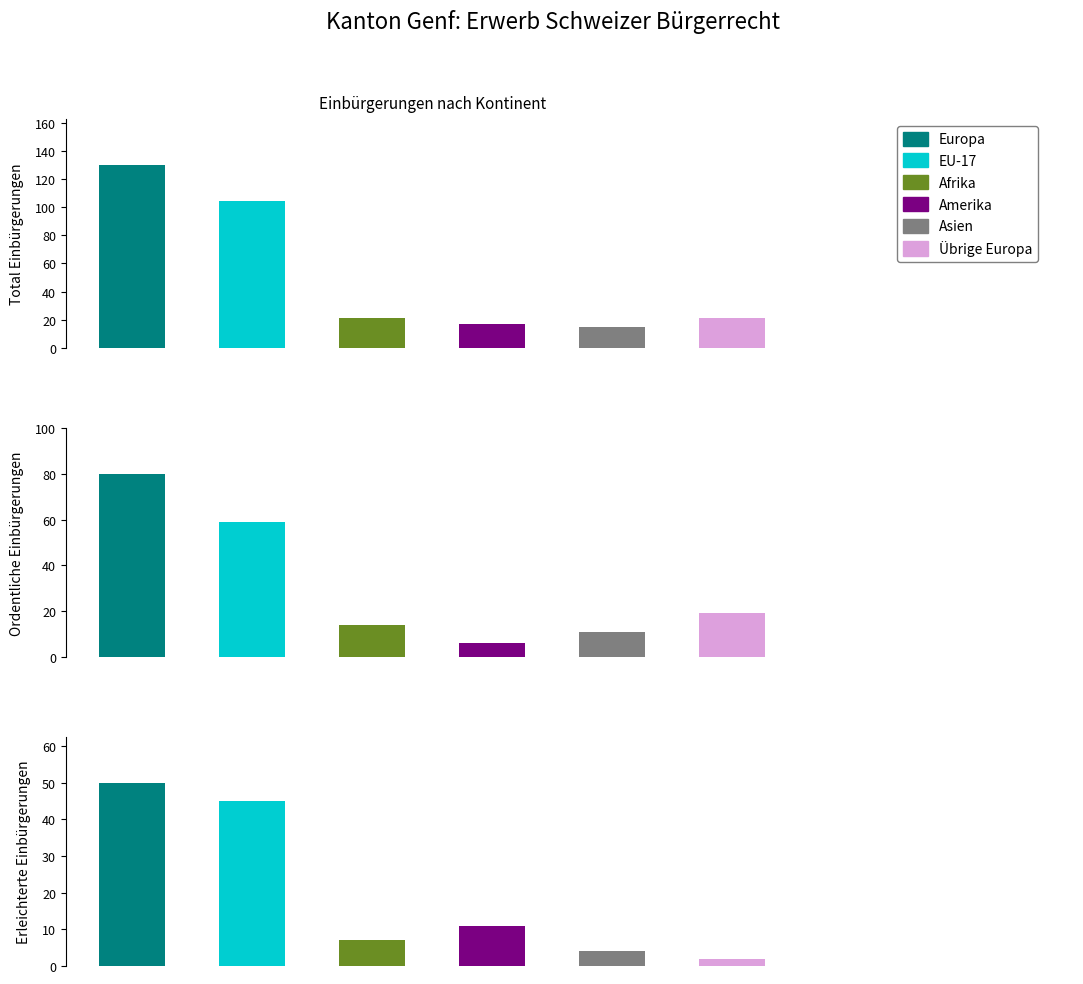

How many data points in Gesamttotal are less than 21?

2